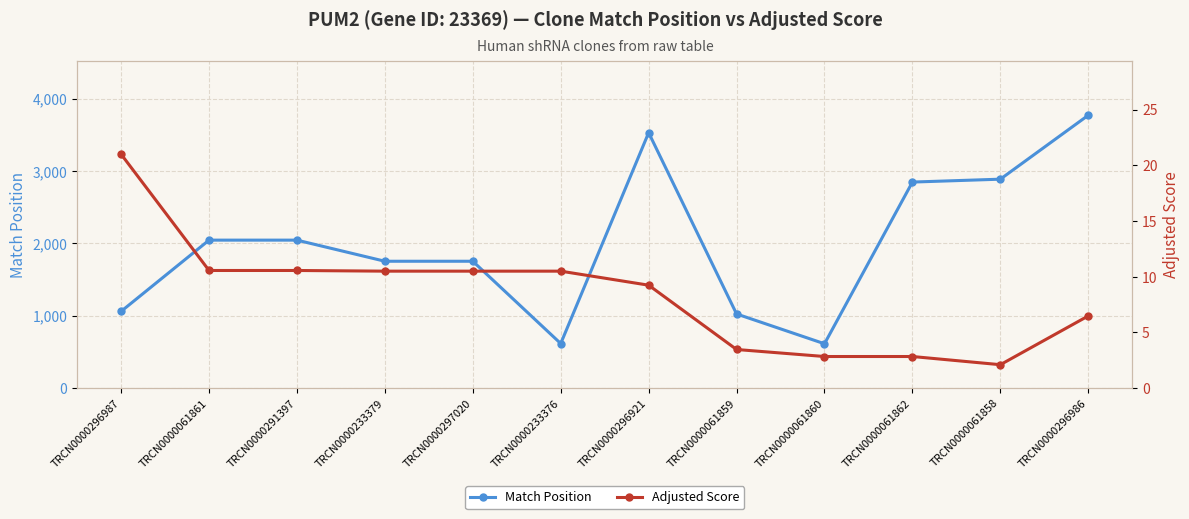

What are all the series names shown in the legend?

Match Position, Adjusted Score